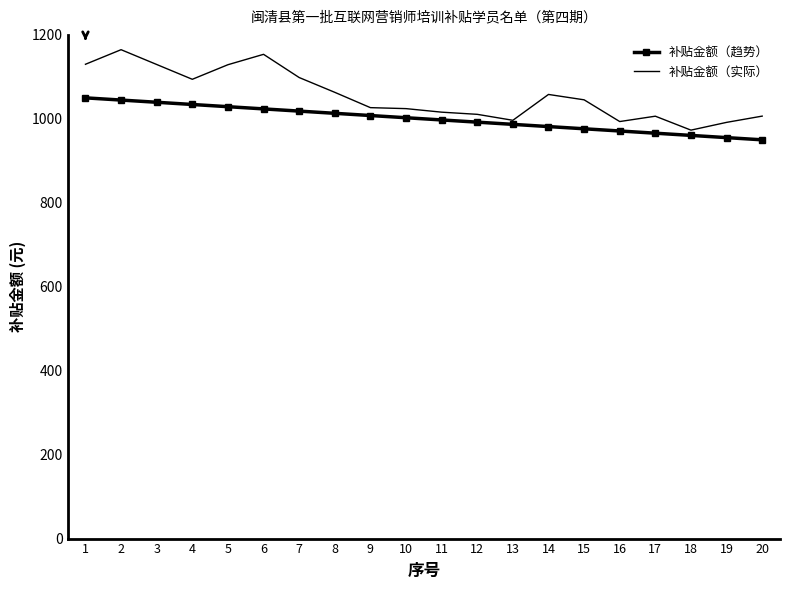

What is the spread (max minus min) of values at 12?

18.6